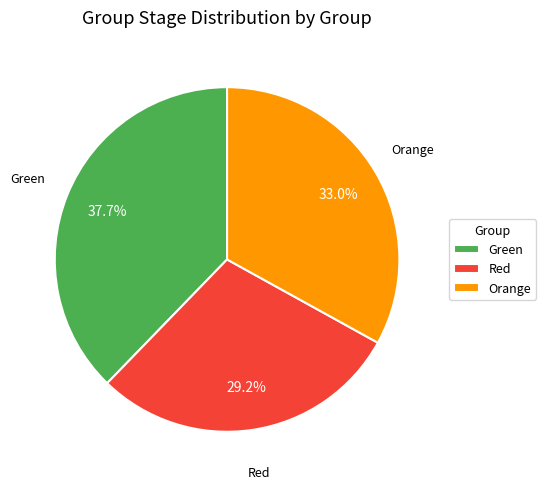

To the nearest percent, what is the difference between the Green and Orange slice percentages?

5%